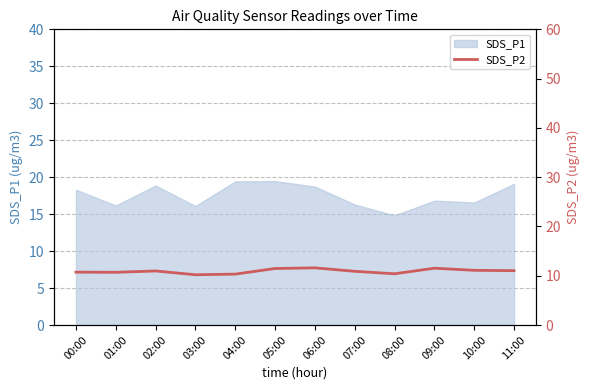

The value of SDS_P1 at 00:00 is 18.3. True or false?

True